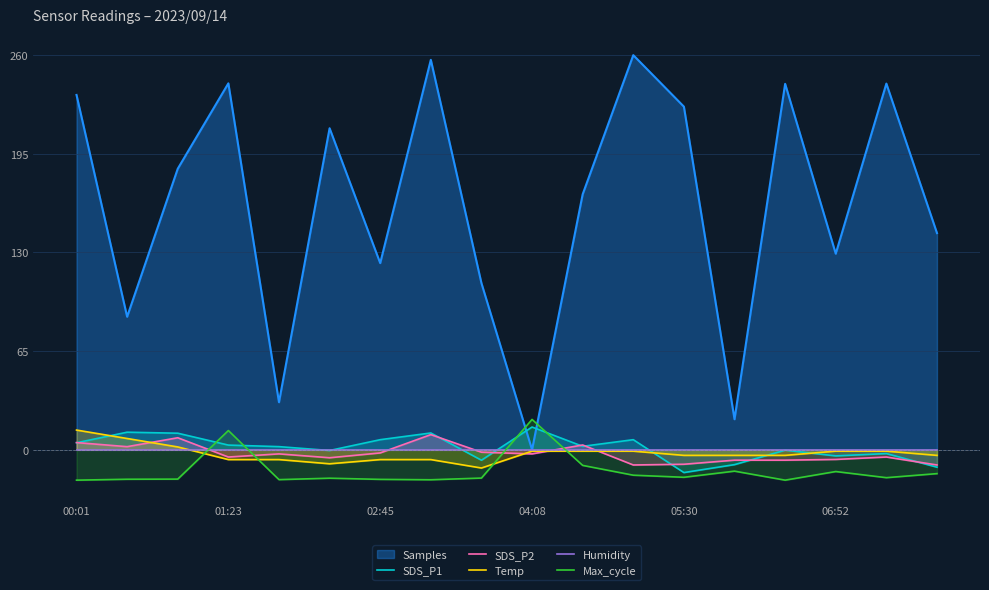

What is the approximate value of Temp at 02:45?

-6.4